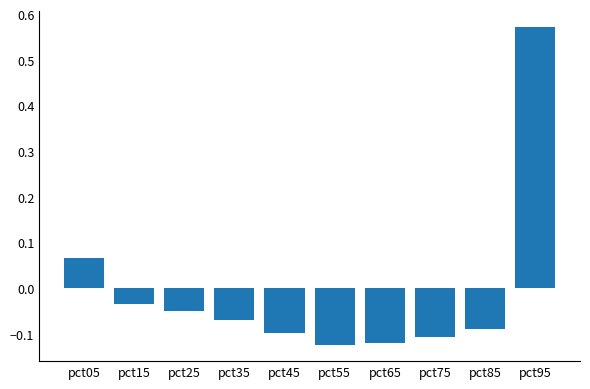

The chart shows a value of -0.0 at pct45. True or false?

False